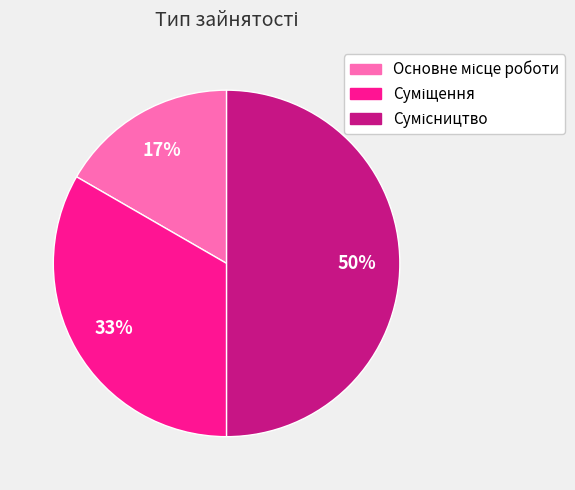

To the nearest percent, what is the average slice percentage?

33%